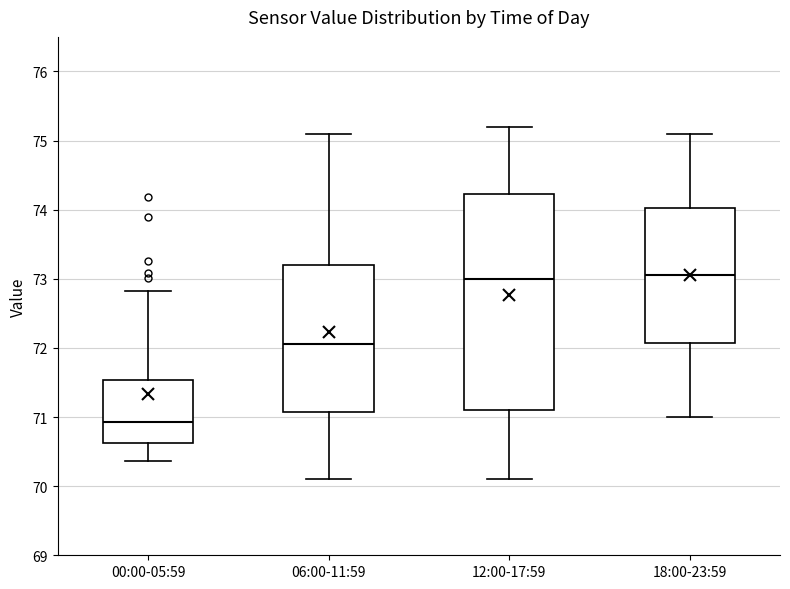

Reading left to right, transcribe this box plot: for each box, give where its median line is, the range the box spans, and where its two whiskers end, as read against the y-axis. The values are not printed on the chart, so give them approximately, as read against the axis.

00:00-05:59: median 70.9, box 70.6 to 71.5, whiskers 70.4 to 72.8
06:00-11:59: median 72.1, box 71.1 to 73.2, whiskers 70.1 to 75.1
12:00-17:59: median 73.0, box 71.1 to 74.2, whiskers 70.1 to 75.2
18:00-23:59: median 73.1, box 72.1 to 74.0, whiskers 71.0 to 75.1